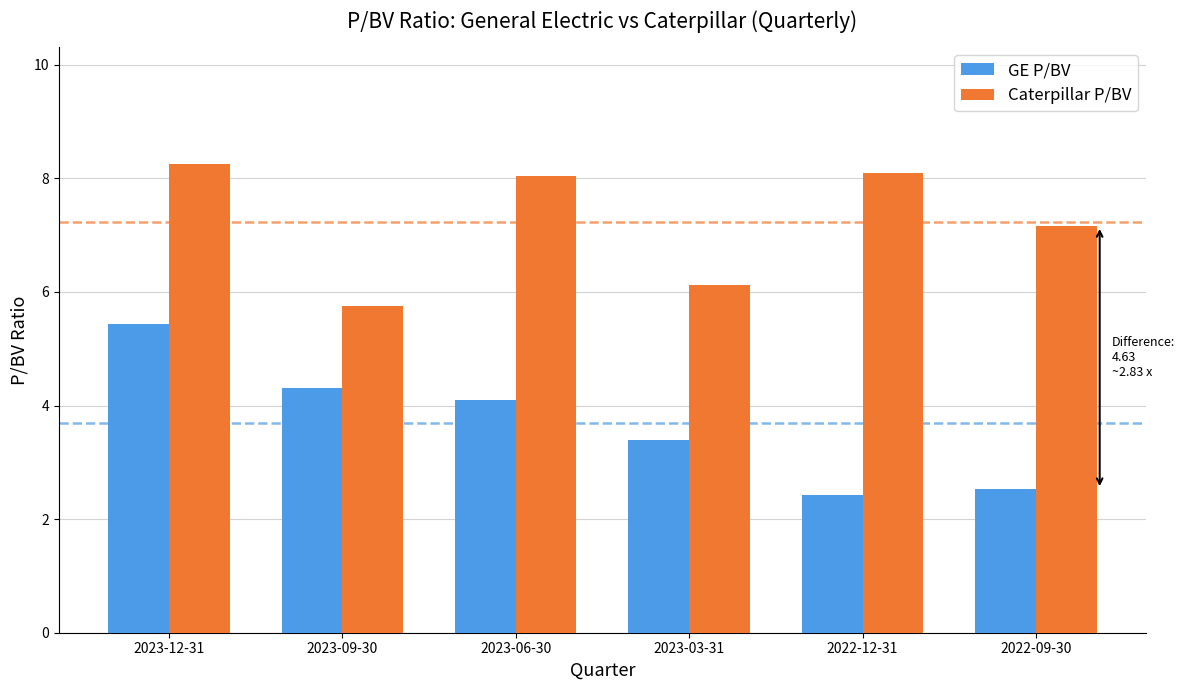

At which label does Caterpillar P/BV reach its minimum?

2023-09-30